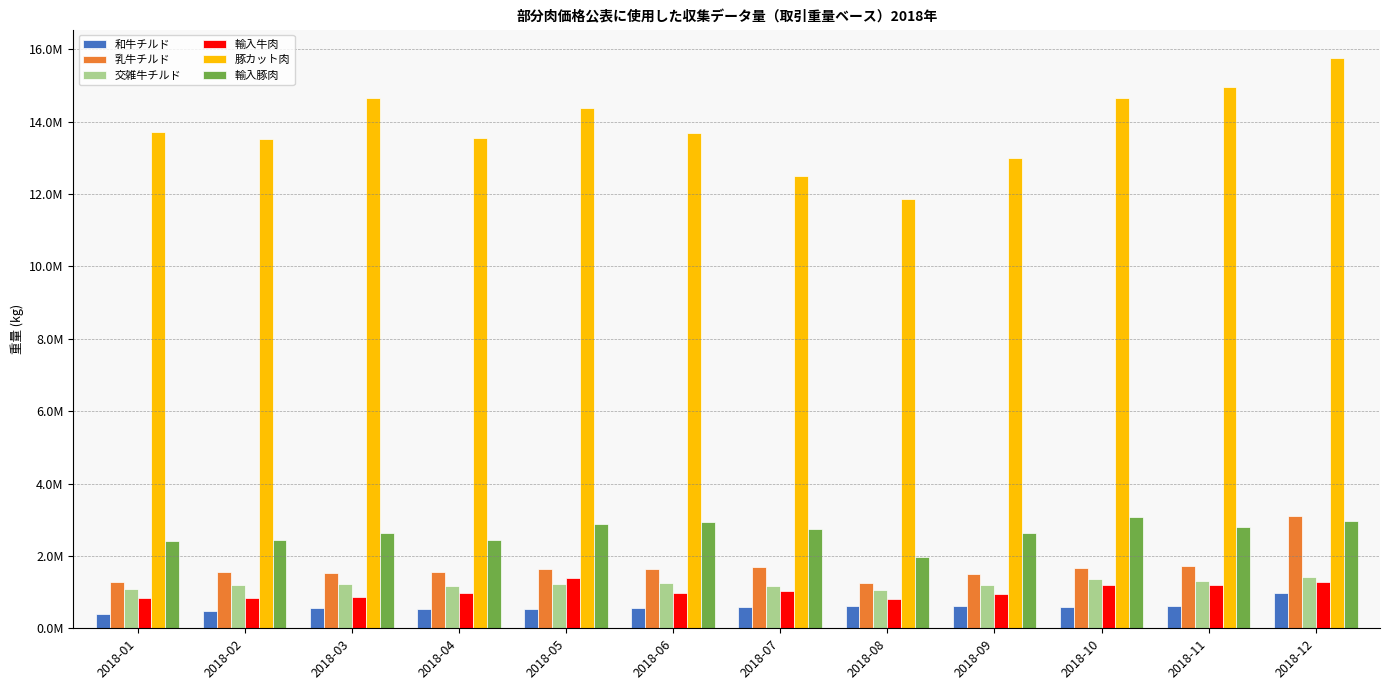

What are all the series names shown in the legend?

和牛チルド, 乳牛チルド, 交雑牛チルド, 輸入牛肉, 豚カット肉, 輸入豚肉